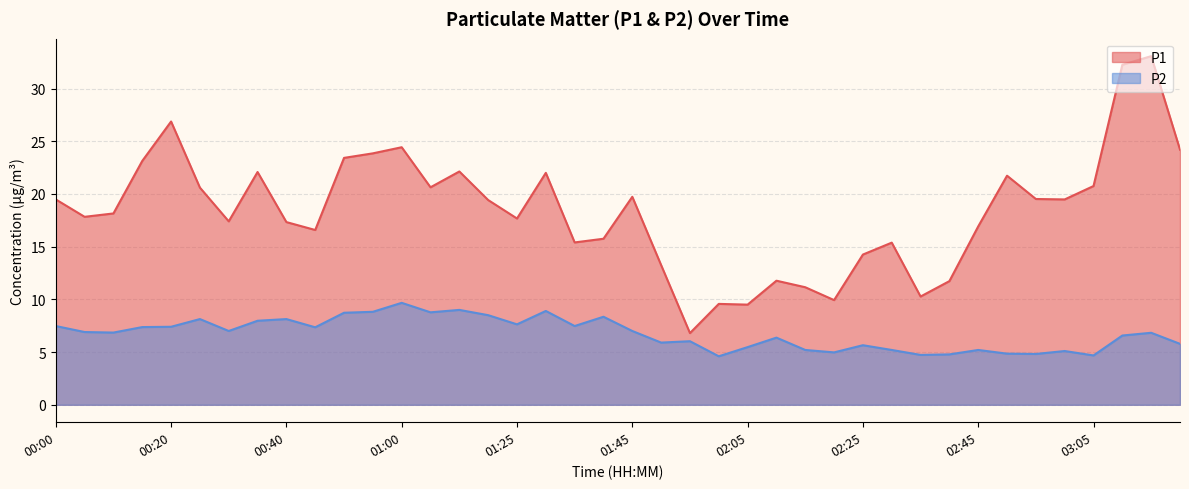

True or false: P1 has more than 0 points higher than both neighbors.

True